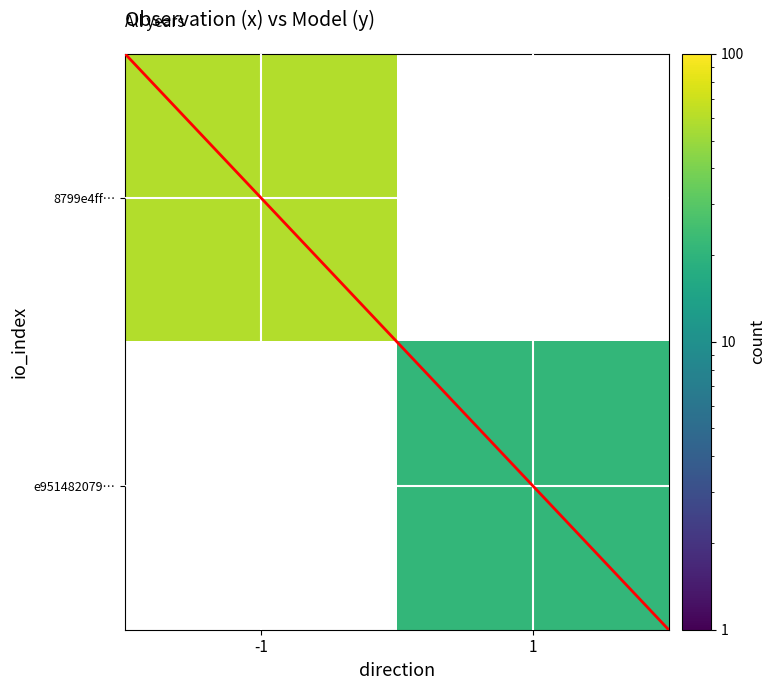

List the labels in order of 8799e4ff… value, smallest first.

-1, 1